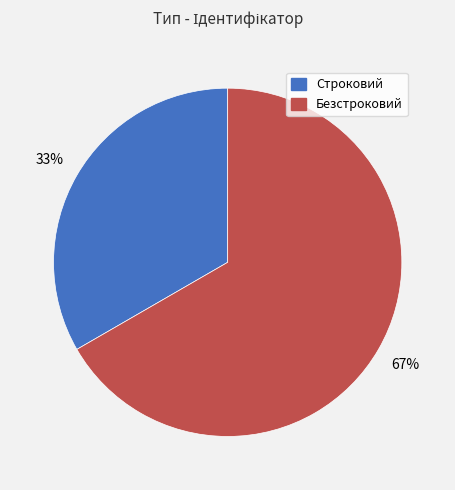

True or false: Строковий accounts for 28% of the total.

False